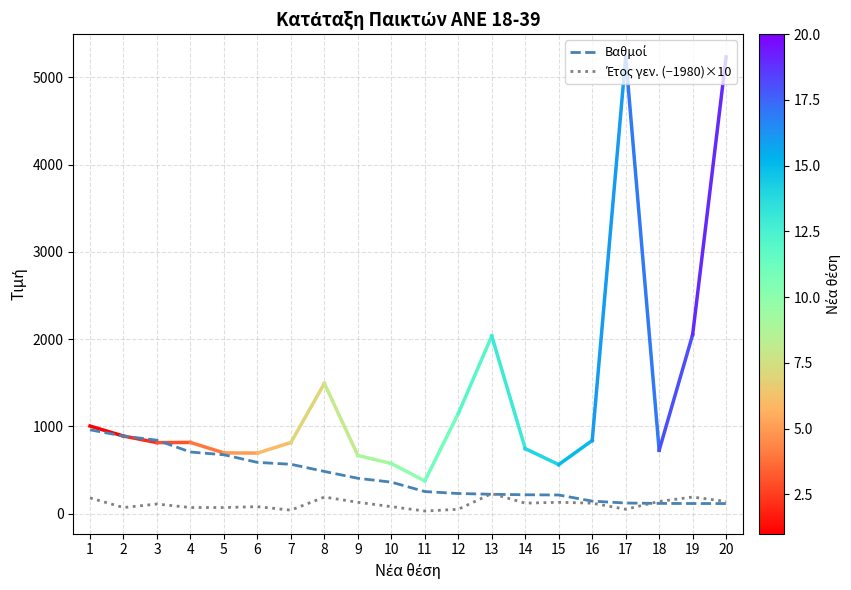

What is the greatest value displayed?

960.8